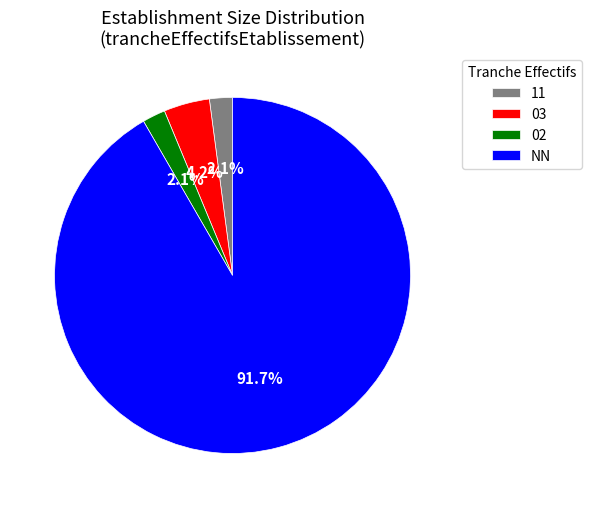

Does 11 represent more than half of the total?

No